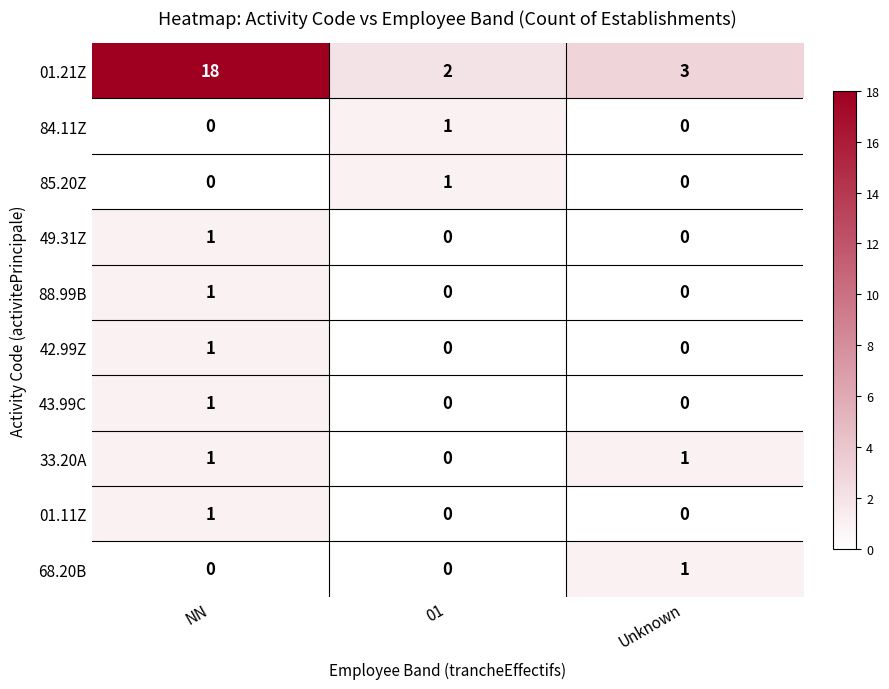

The value of 88.99B at Unknown is 0. True or false?

True